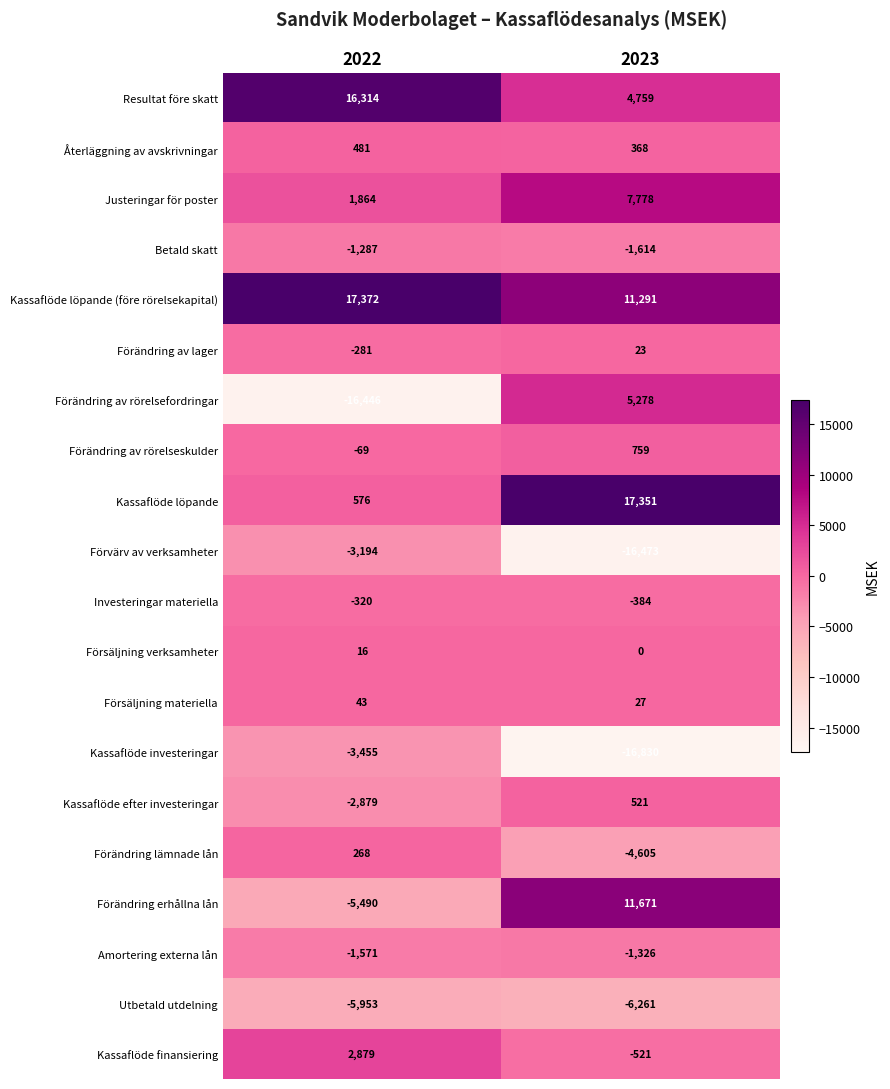

What is the approximate value of Investeringar materiella at 2022, to the nearest 10?

-320